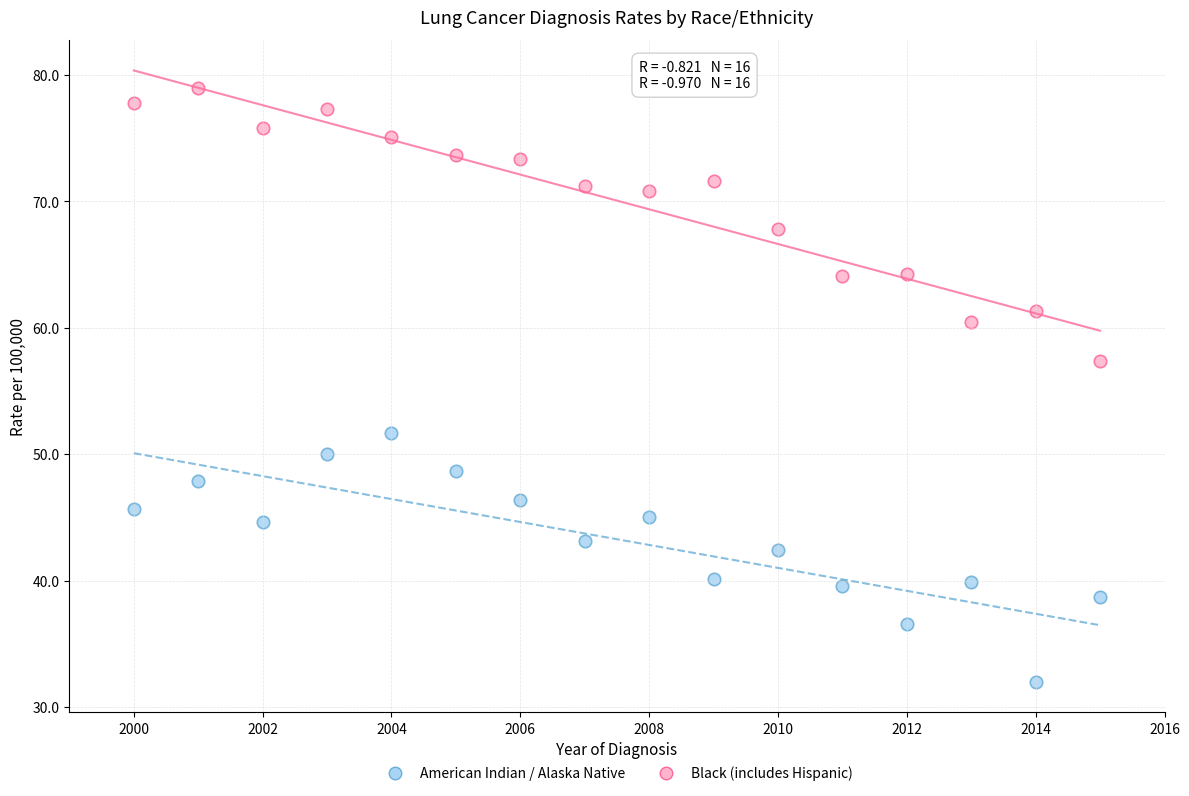

What are all the series names shown in the legend?

American Indian / Alaska Native, Black (includes Hispanic)